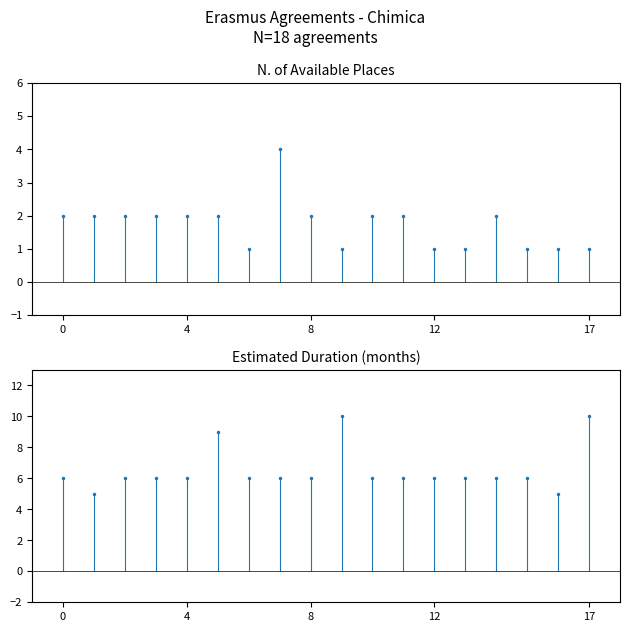

What is the lowest value of the Estimated duration (months) series?

5